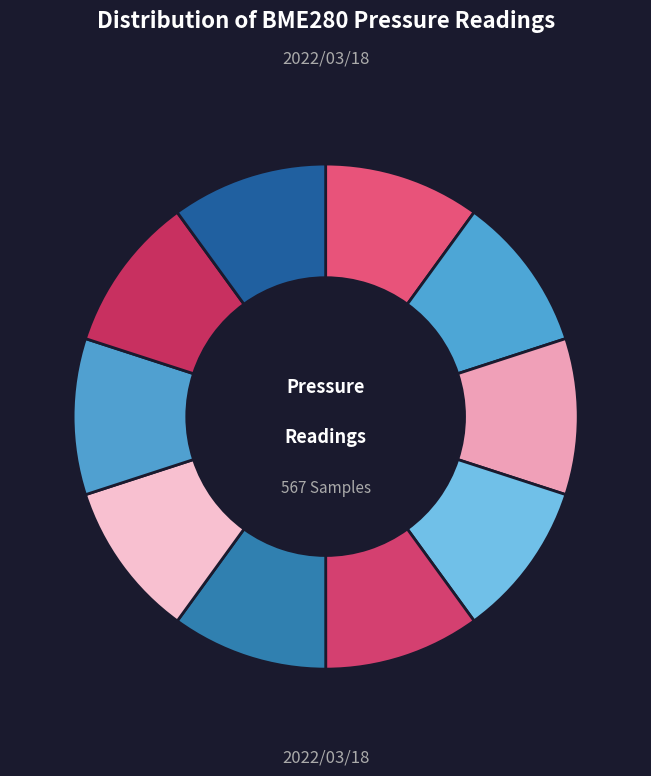

Is it true that 00:15 is 10% of the pie?

True